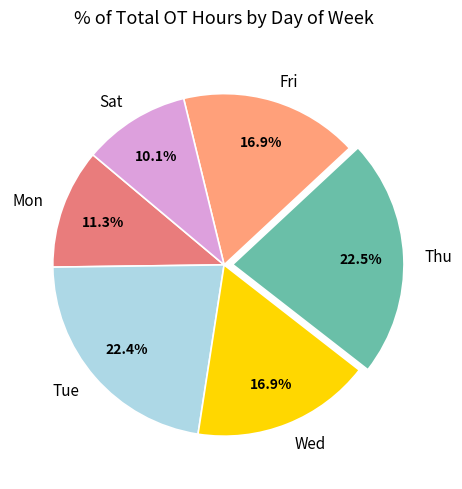

Which slice is the smallest?

Sat